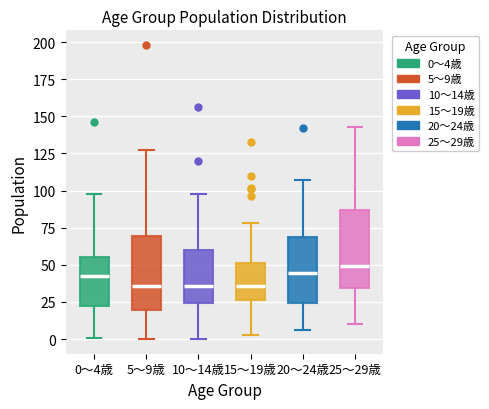

Reading left to right, read every box against the y-axis: the position of its median line, the range the box covers, and the ends of its whiskers. The values are not printed on the chart, so give them approximately, as read against the axis.

0～4歳: median 45, box 20 to 55, whiskers 0 to 100
5～9歳: median 35, box 20 to 70, whiskers 0 to 125
10～14歳: median 35, box 25 to 60, whiskers 0 to 100
15～19歳: median 35, box 25 to 50, whiskers 5 to 80
20～24歳: median 45, box 25 to 70, whiskers 5 to 105
25～29歳: median 50, box 35 to 85, whiskers 10 to 145